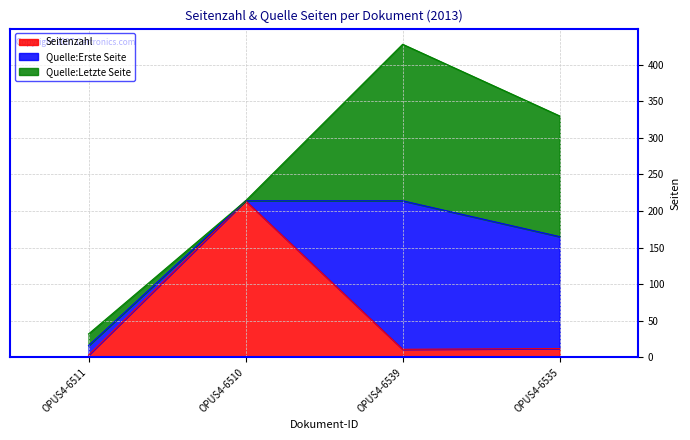

What is the label of the 2nd point from the left?

OPUS4-6510